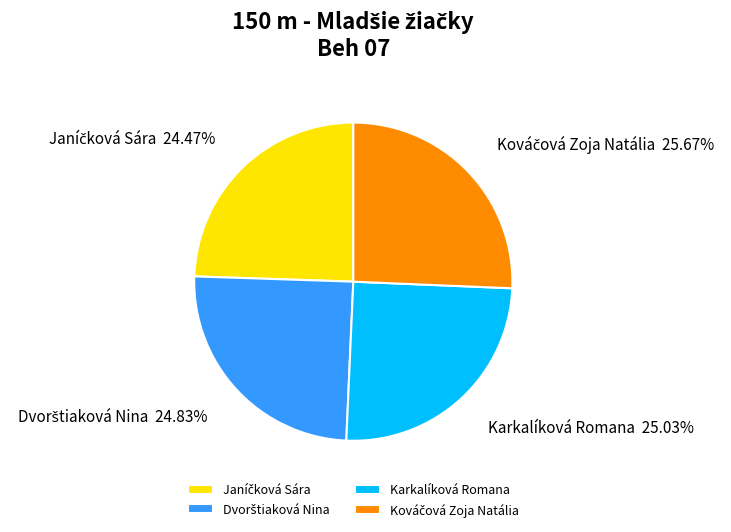

Is there a majority slice in this chart?

No